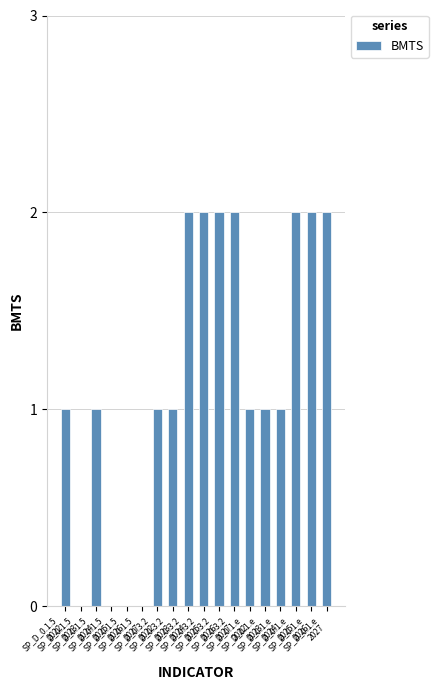

What is the average value?

1